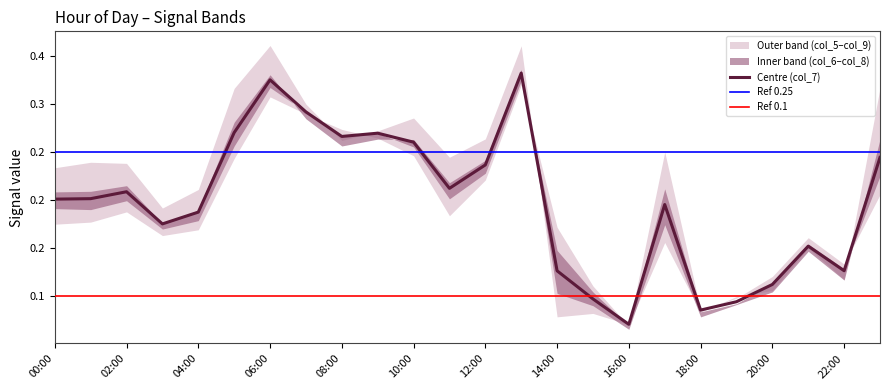

Which series changed the most between 09:00 and 17:00?

col_5